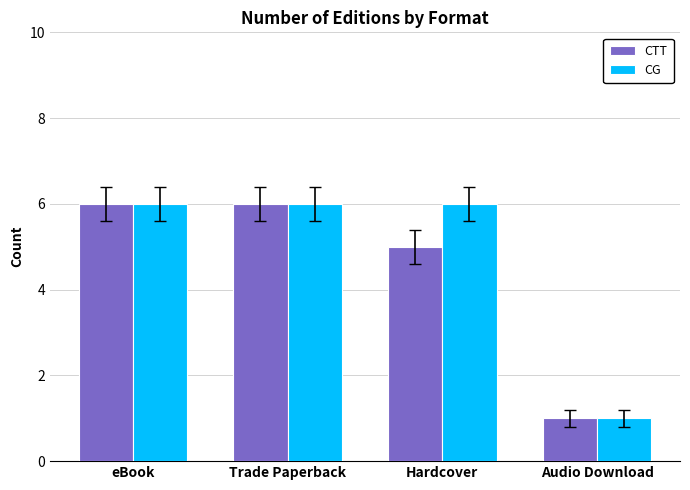

What is the maximum value for CTT?

6